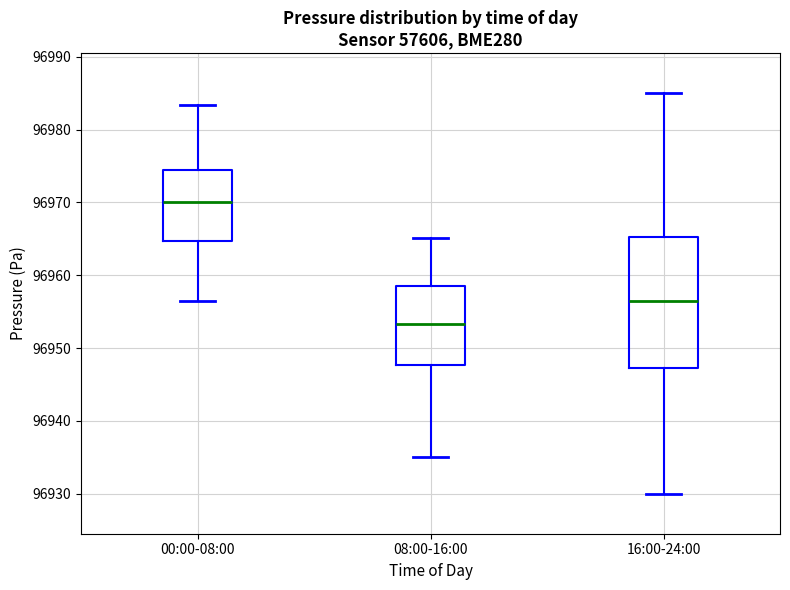

Reading left to right, read every box against the y-axis: the position of its median line, the range the box covers, and the ends of its whiskers. The values are not printed on the chart, so give them approximately, as read against the axis.

00:00-08:00: median 96970, box 96965 to 96974, whiskers 96956 to 96983
08:00-16:00: median 96953, box 96948 to 96958, whiskers 96935 to 96965
16:00-24:00: median 96957, box 96947 to 96965, whiskers 96930 to 96985